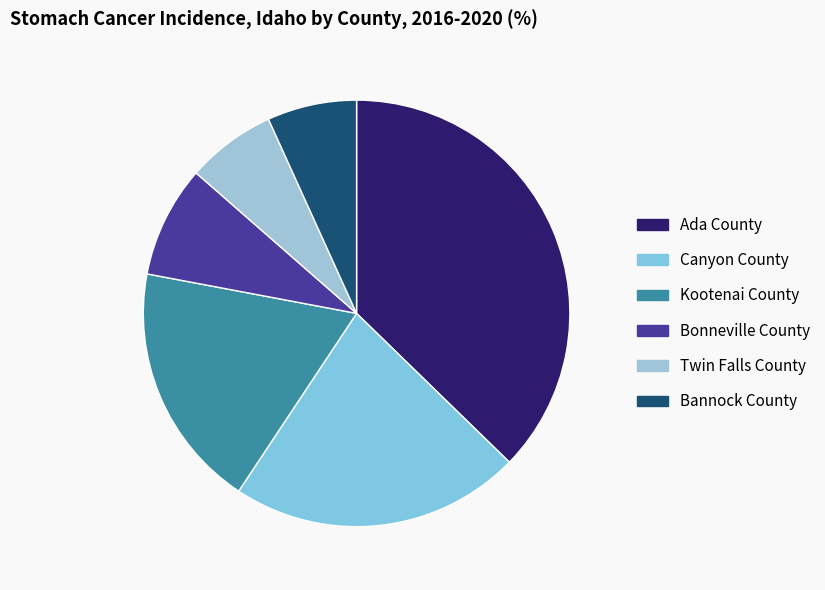

To the nearest percent, what is the difference between the largest and smallest slice percentages?

31%